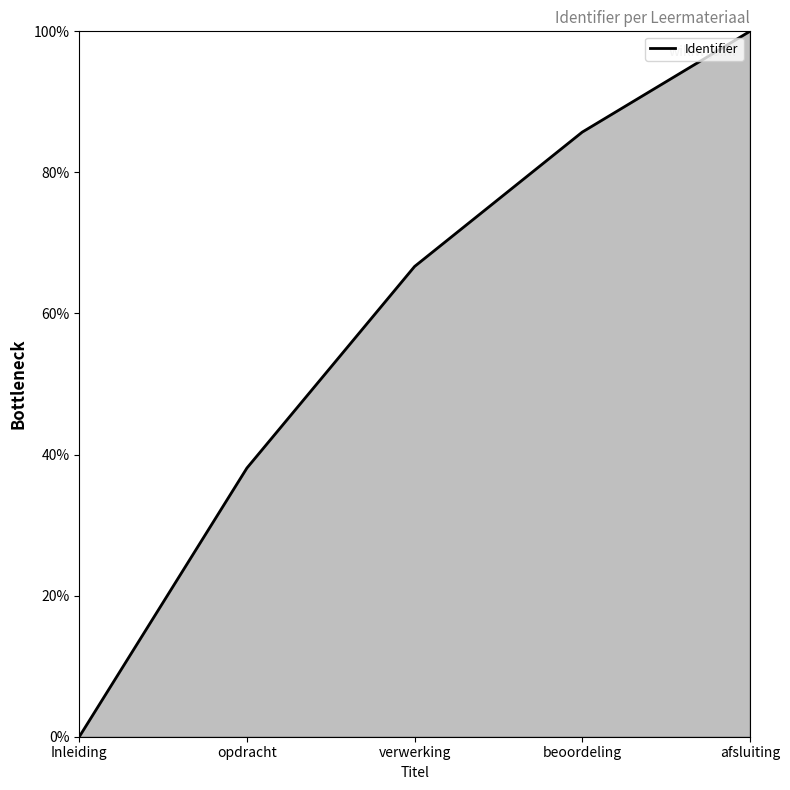

Reading left to right, what are all the values shown in this chart?

0.0	38.1	66.7	85.7	100.0